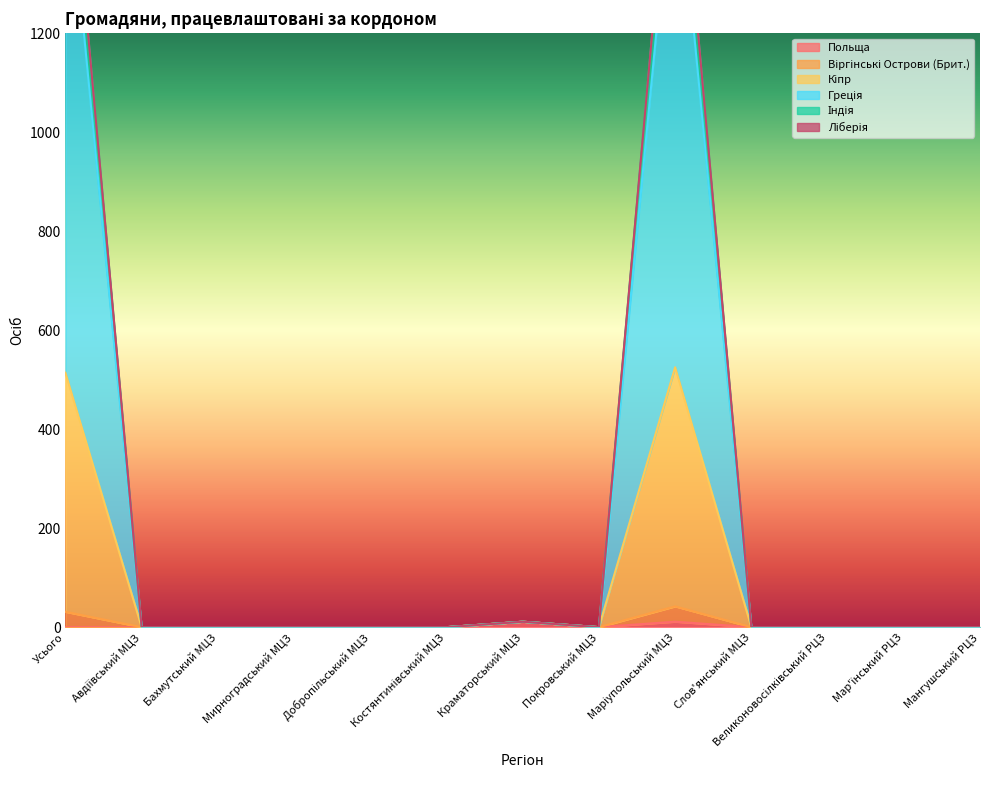

What is the difference between the maximum and minimum values in the Греція series?

1595